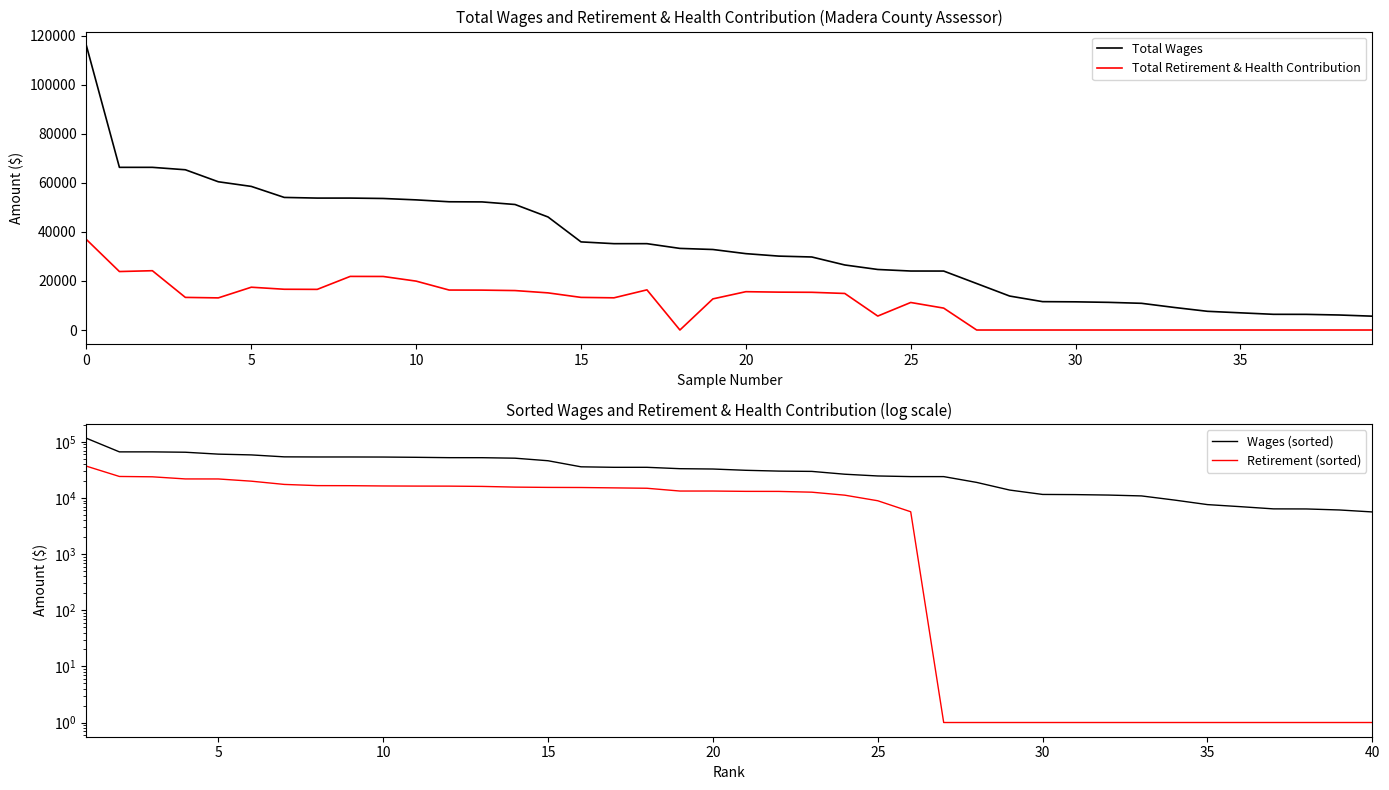

At how many categories does at least one series exceed 2874?

40